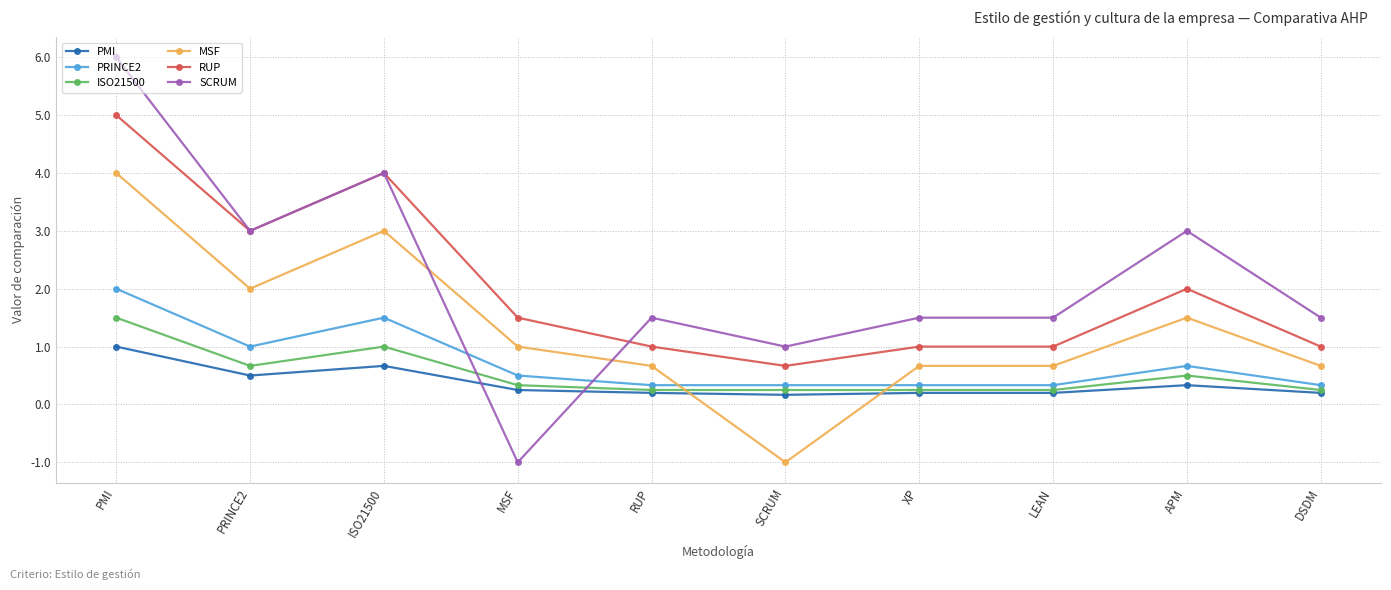

What is the value of the SCRUM point at the 10th from the left?

1.5